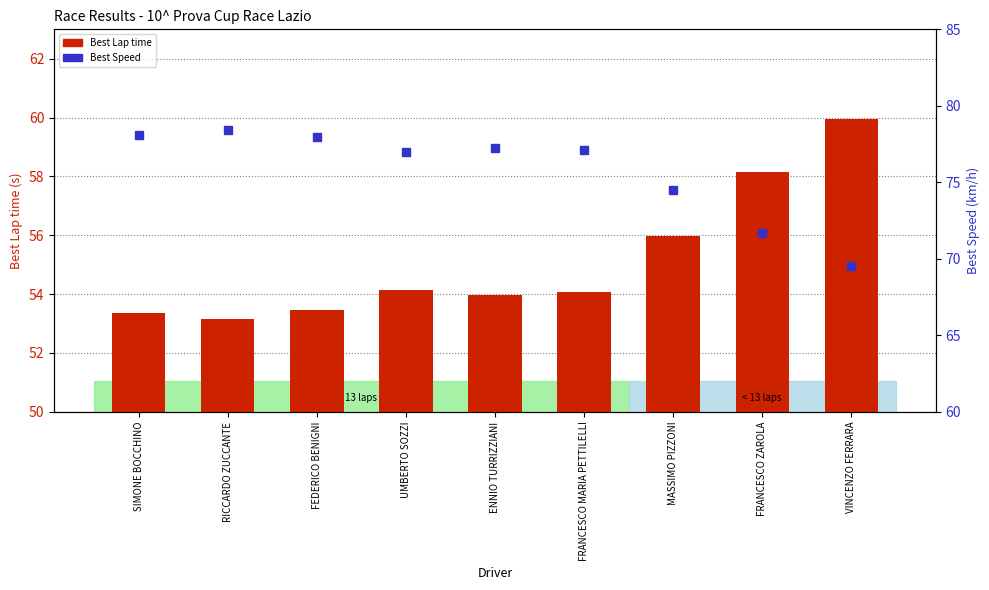

Reading left to right, list all the values displayed in this chart.

Best Lap time: 53.4	53.1	53.5	54.1	54.0	54.1	56.0	58.1	60.0
Best Speed: 78.1	78.5	78.0	77.0	77.2	77.1	74.5	71.7	69.5